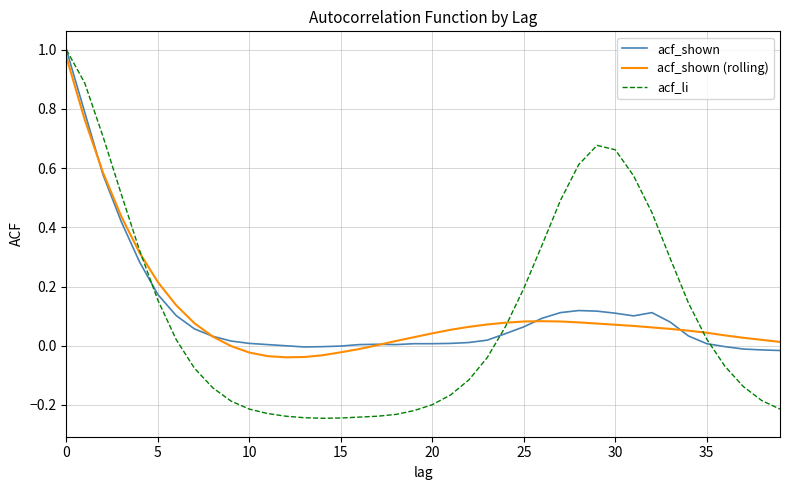

Which series has the widest spread of values?

acf_li